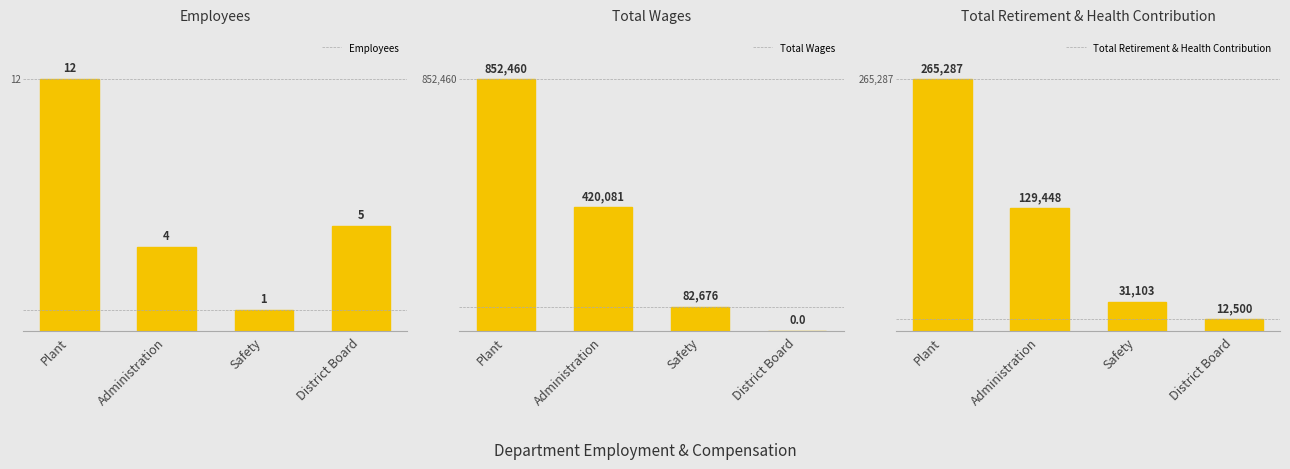

Reading right to left, what are all the values shown in this chart?

Employees: District Board=5	Safety=1	Administration=4	Plant=12
Total Wages: District Board=0	Safety=82676	Administration=420081	Plant=852460
Total Retirement & Health Contribution: District Board=12500	Safety=31103	Administration=129448	Plant=265287